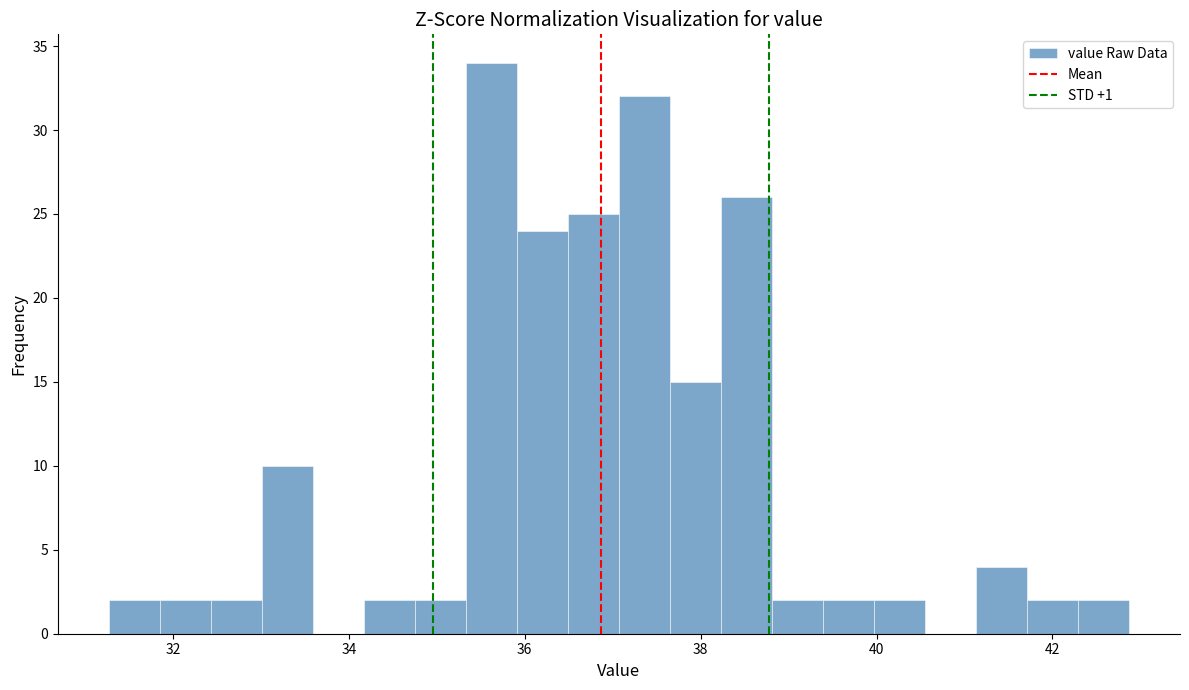

Around what value on the x-axis is the tallest bar? Give the approximate position of its centre, as read against the axis.

35.6